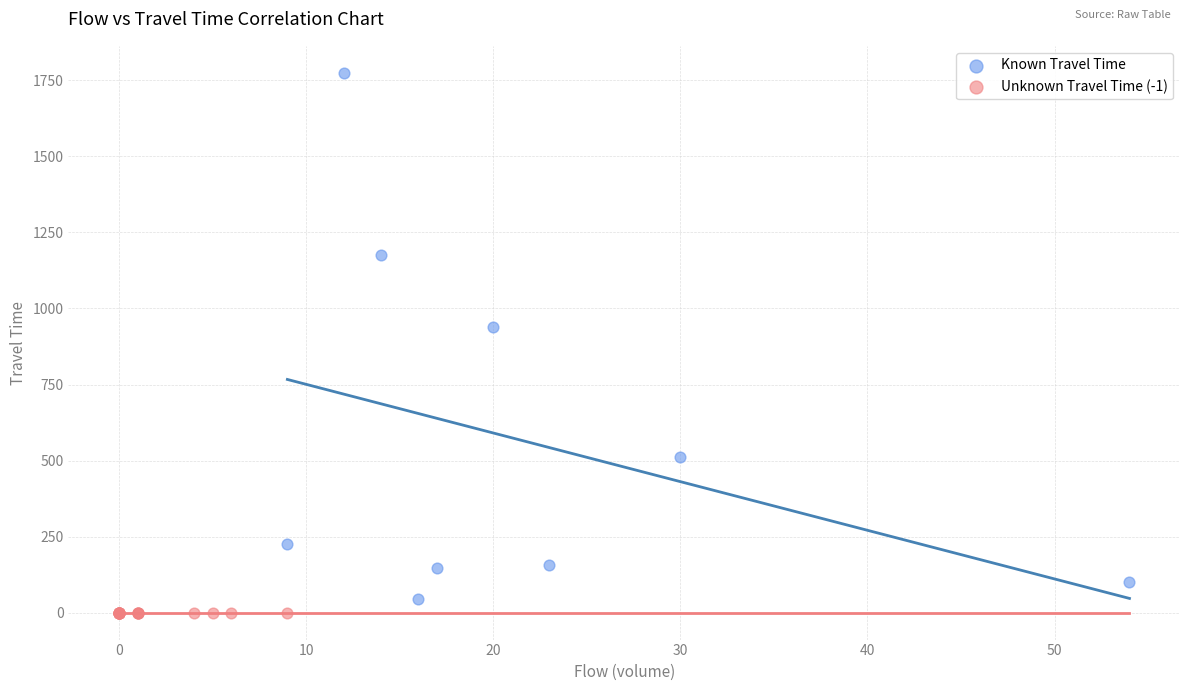

Which series contains the highest Y value?

Known Travel Time